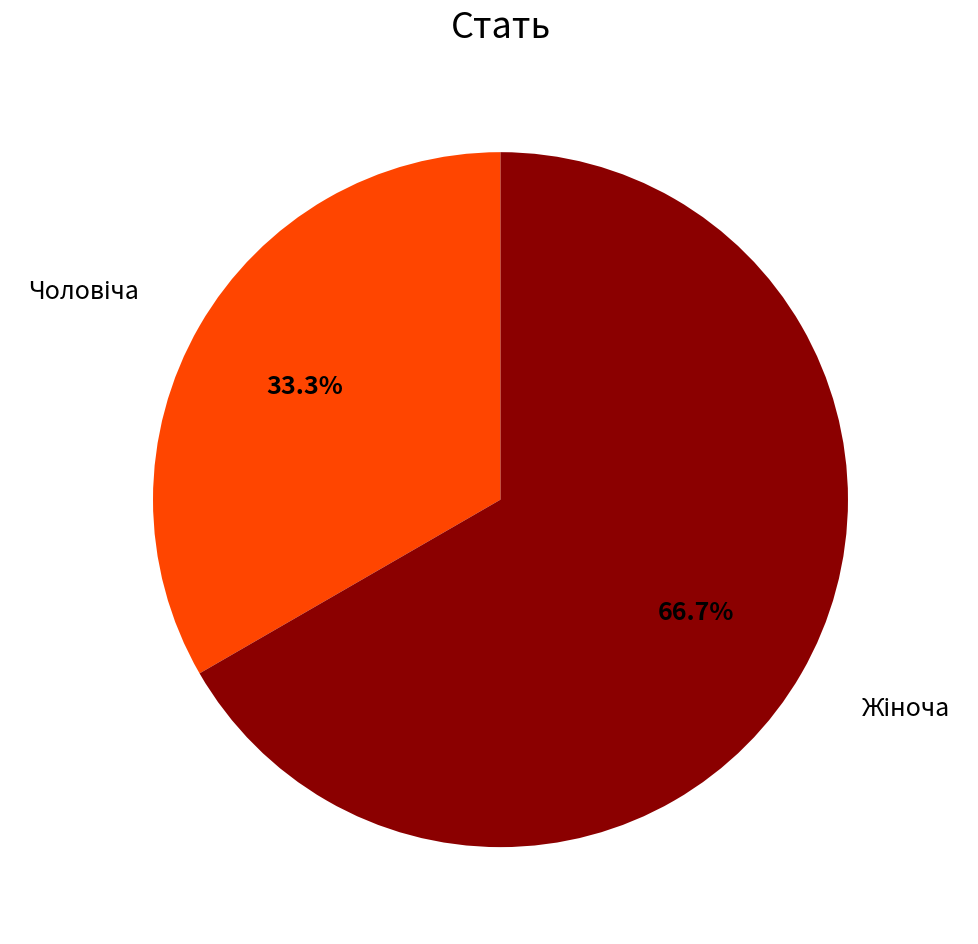

Is there any slice that represents more than half of the pie?

Yes